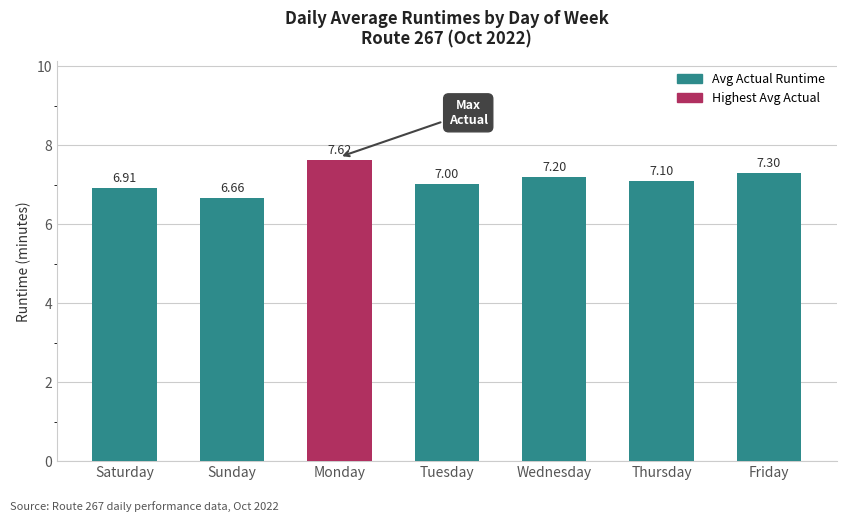

What is the greatest value displayed?

7.6